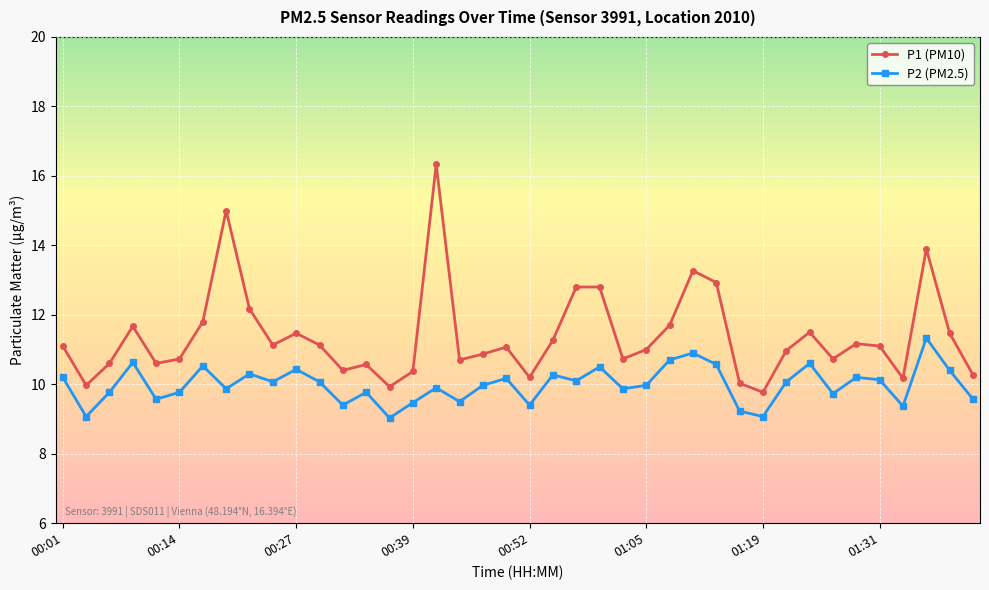

List the series in order of their peak value, highest first.

P1 (PM10), P2 (PM2.5)